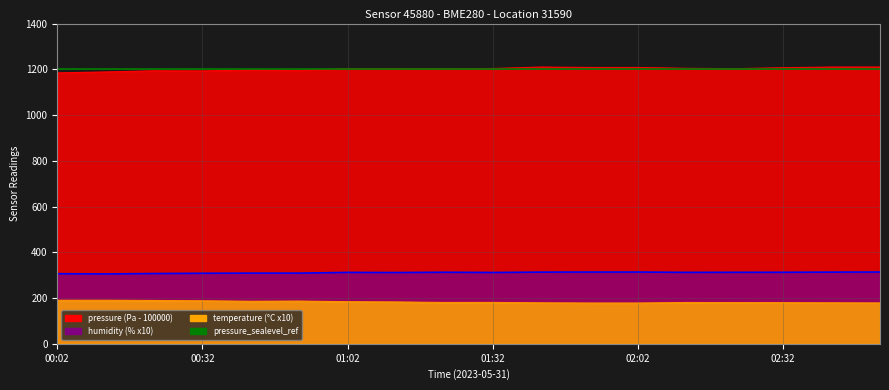

True or false: pressure and humidity intersect in this chart.

False